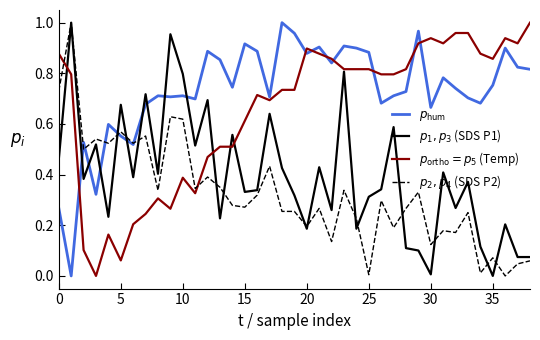

At which category is the sum across all series the highest?

23